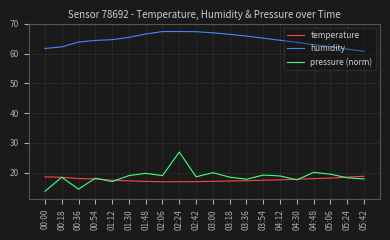

What position from the left is 03:00?

11